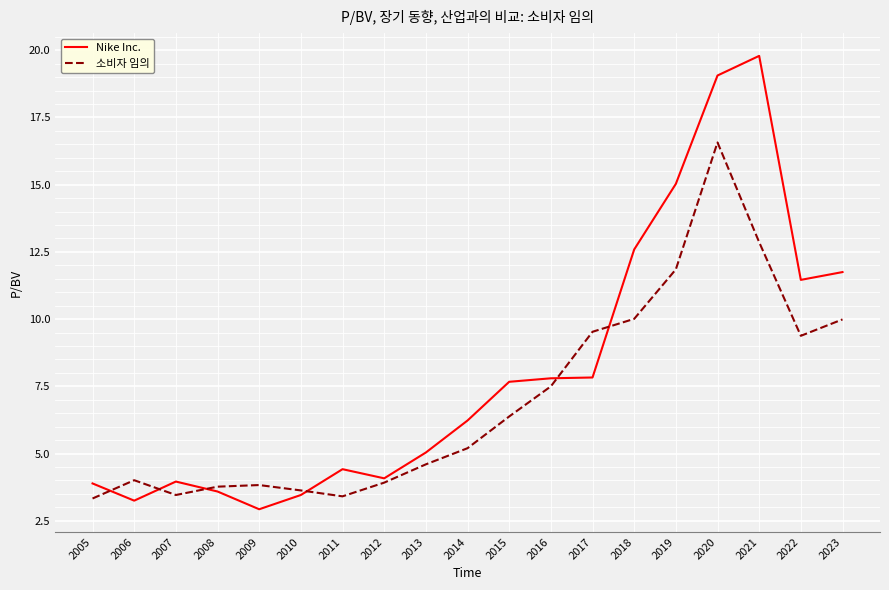

Is it true that 소비자 임의 equals 16.6 at 2020?

True